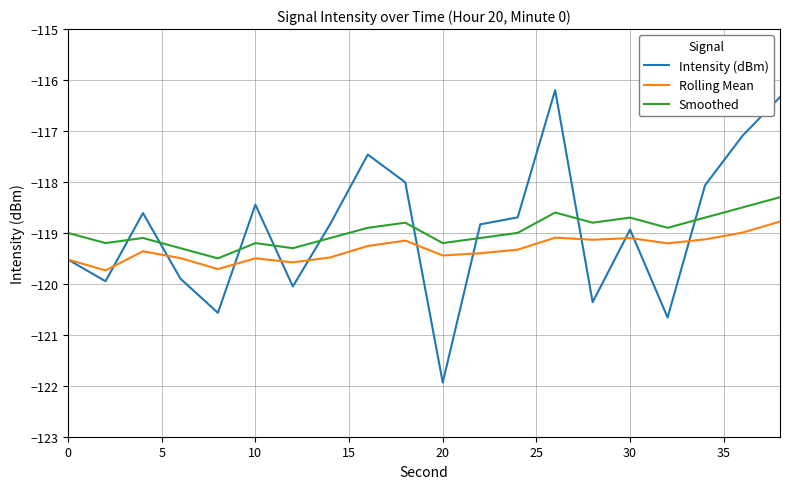

Which series has the largest range (max minus min)?

Intensity (dBm)